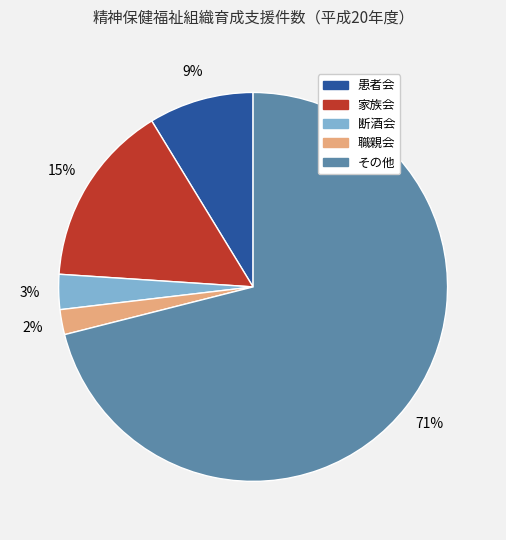

To the nearest percent, what is the combined percentage of 家族会 and 断酒会?

18%